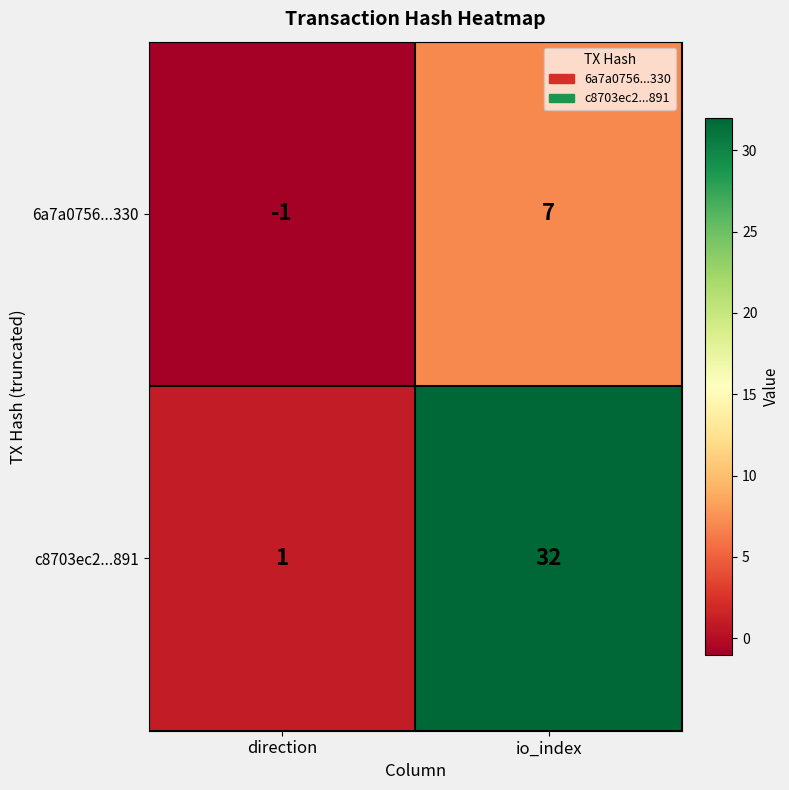

What is the difference between the 6a7a0756...330 values at direction and io_index?

8